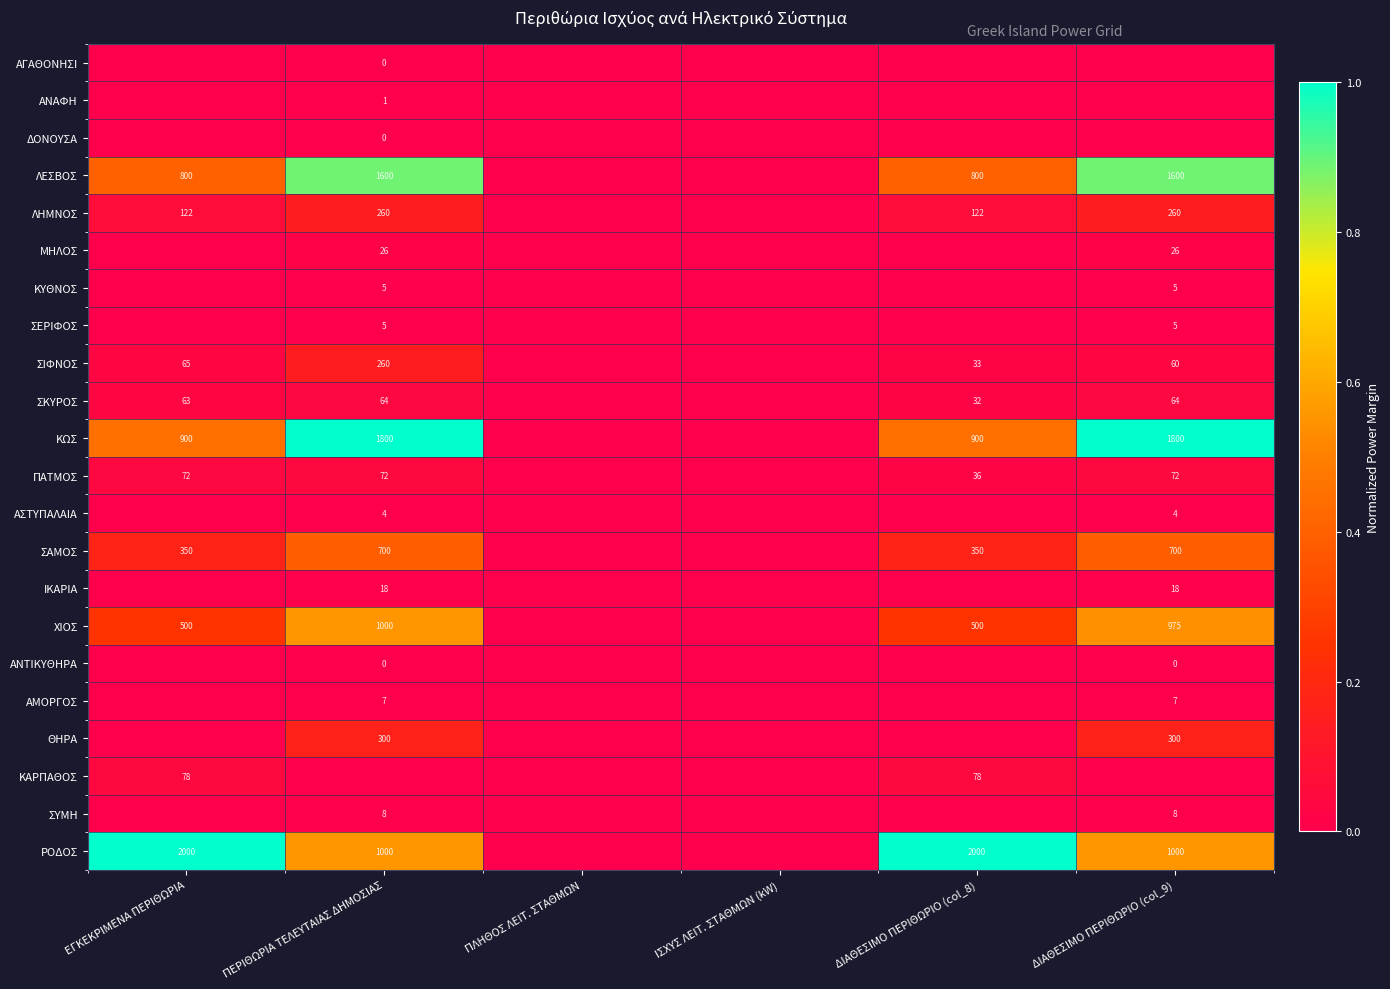

Is it true that ΛΗΜΝΟΣ equals 459 at ΔΙΑΘΕΣΙΜΟ ΠΕΡΙΘΩΡΙΟ (col_9)?

False